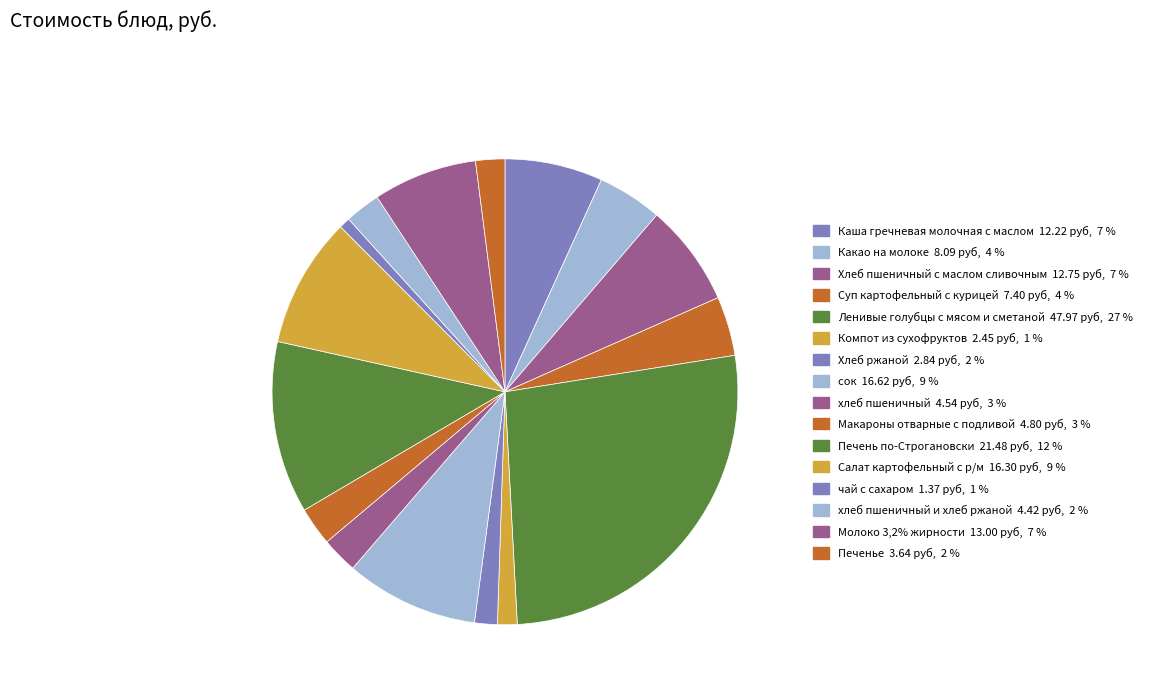

Count the number of slices in the pie.

16